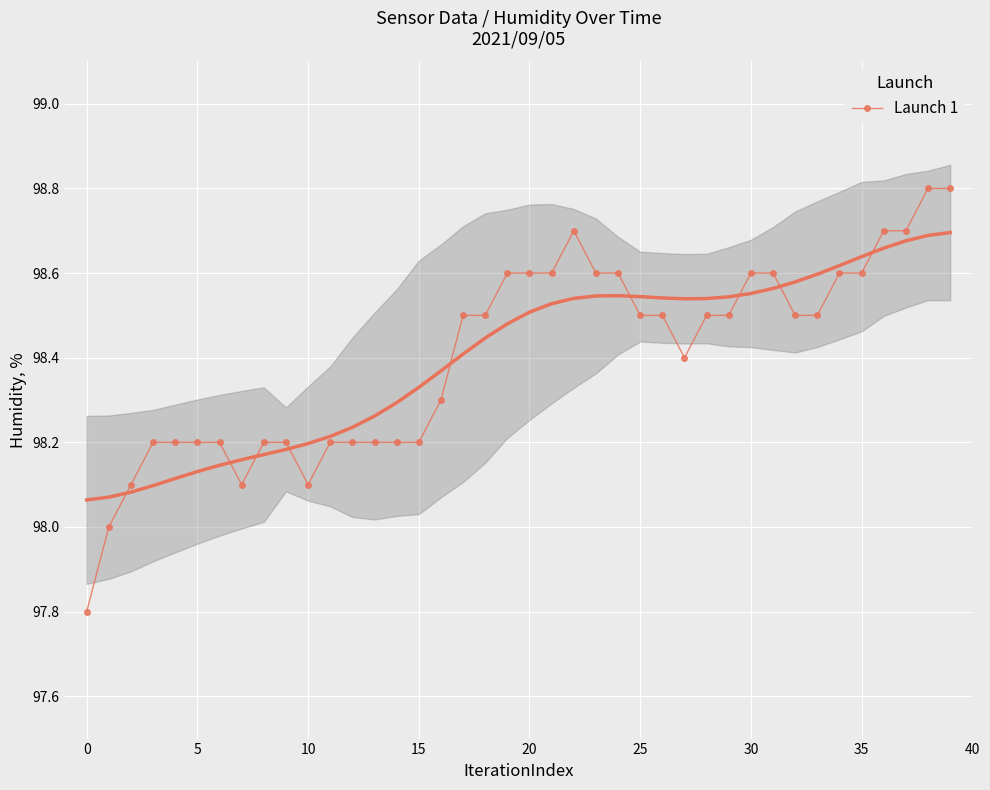

What is the sum of the values at 32 and 13?

196.7